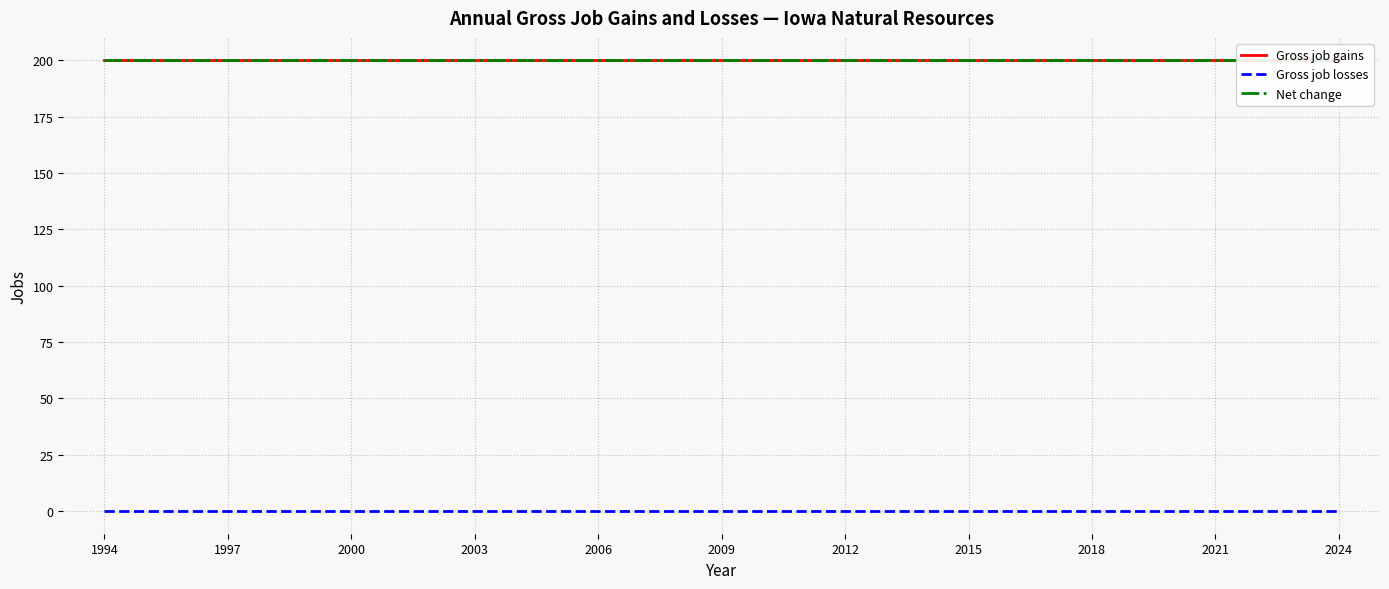

What is the total value across all series at 2006?

400